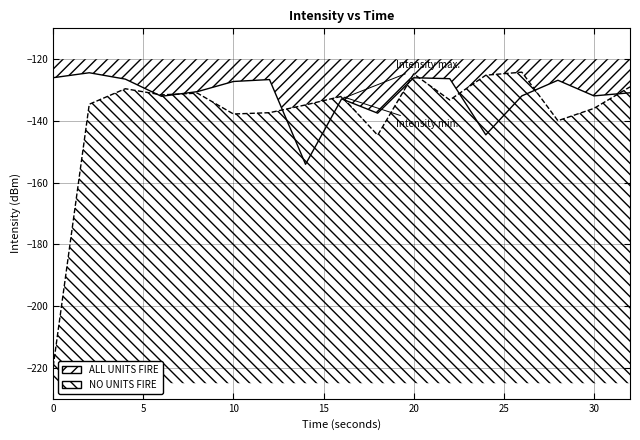

The value of Intensity min. at 9 is -93.7. True or false?

False